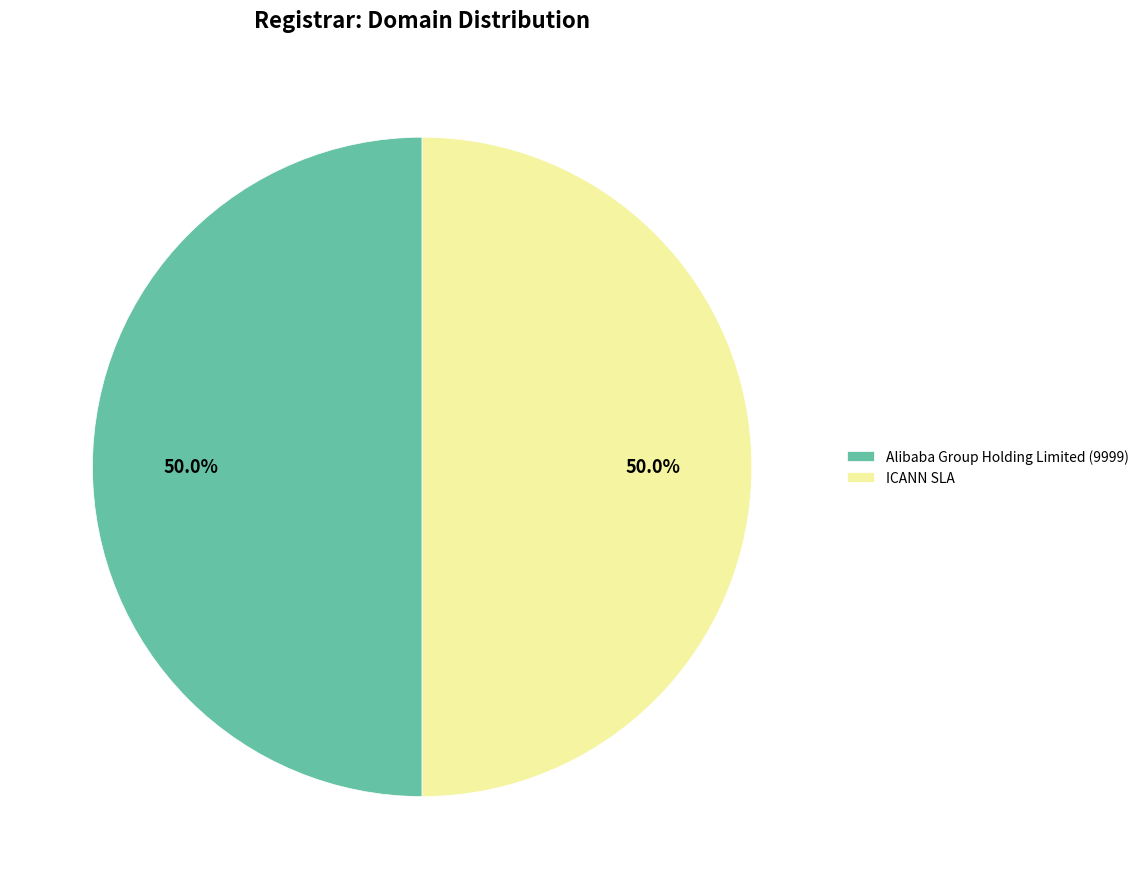

How many segments does this pie chart have?

2